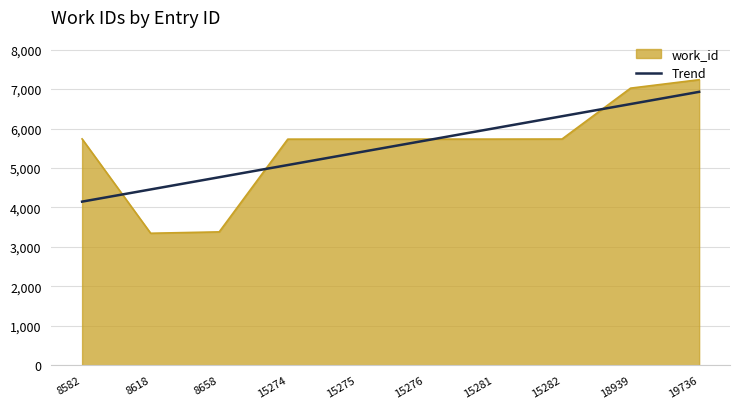

Where is work_id nearest to the value 5291?

15274